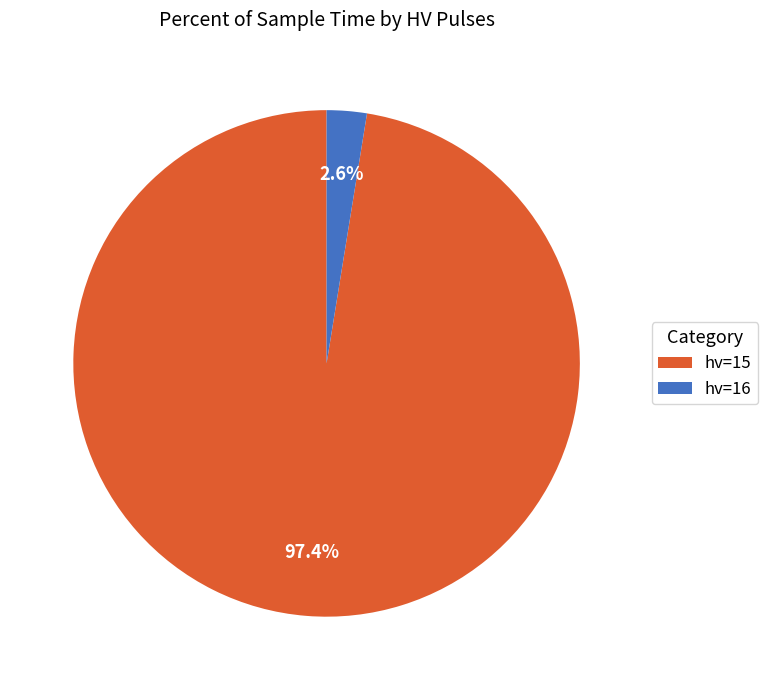

To the nearest percent, what is the average slice percentage?

50%